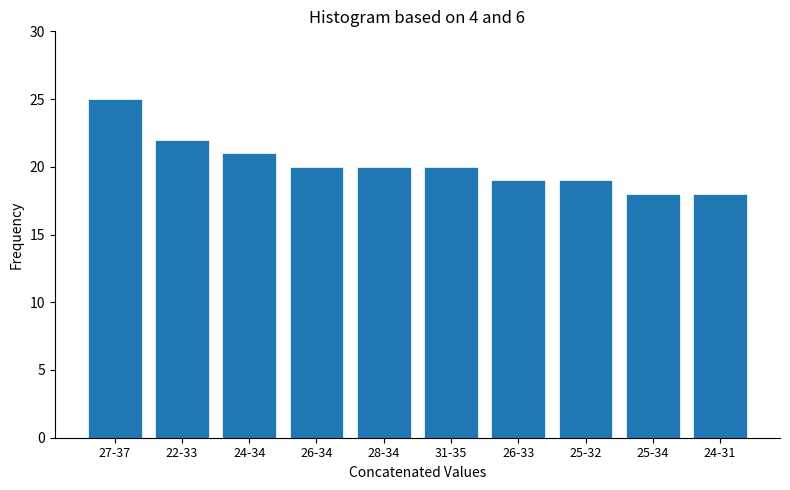

Reading right to left, what are all the values shown in this chart?

18	18	19	19	20	20	20	21	22	25